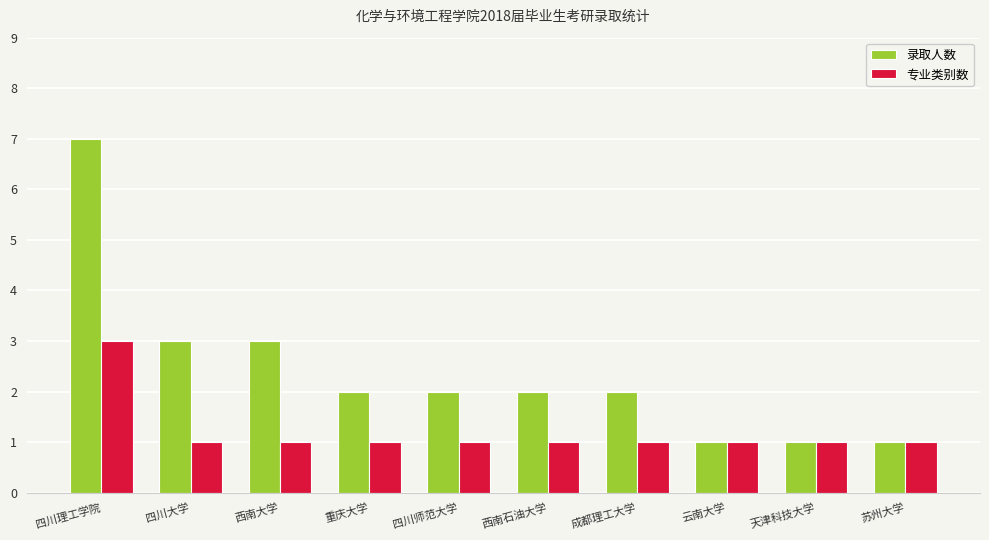

The value of 专业类别数 at 成都理工大学 is 1. True or false?

True